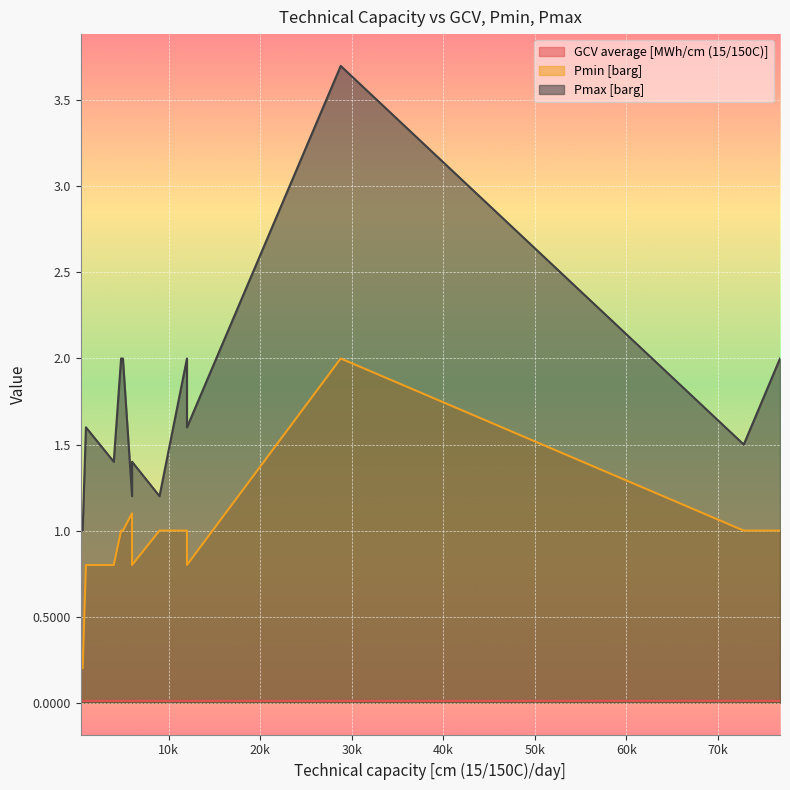

Reading left to right, extract all data points from this chart.

GCV average [MWh/cm (15/150C)]: 6000=0.0	9000=0.0	28800=0.0	4800=0.0	5000=0.0	5000=0.0	12000=0.0	76800=0.0	384=0.0	600=0.0	72840=0.0	6000=0.0	4000=0.0	960=0.0	12000=0.0
Pmin [barg]: 6000=1.1	9000=1.0	28800=2.0	4800=1.0	5000=1.0	5000=1.0	12000=1.0	76800=1.0	384=0.2	600=0.2	72840=1.0	6000=0.8	4000=0.8	960=0.8	12000=0.8
Pmax [barg]: 6000=1.2	9000=1.2	28800=3.7	4800=2.0	5000=2.0	5000=2.0	12000=2.0	76800=2.0	384=1.0	600=1.0	72840=1.5	6000=1.4	4000=1.4	960=1.6	12000=1.6